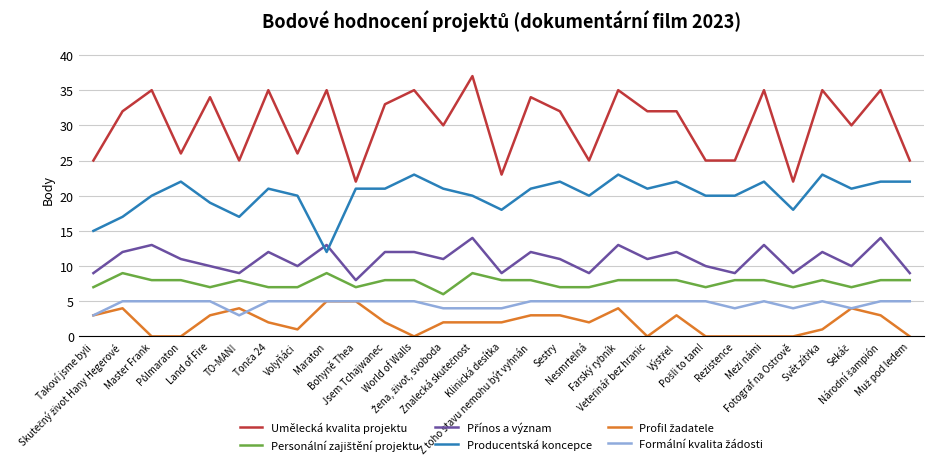

Which series has the largest total across all categories?

Umělecká kvalita projektu